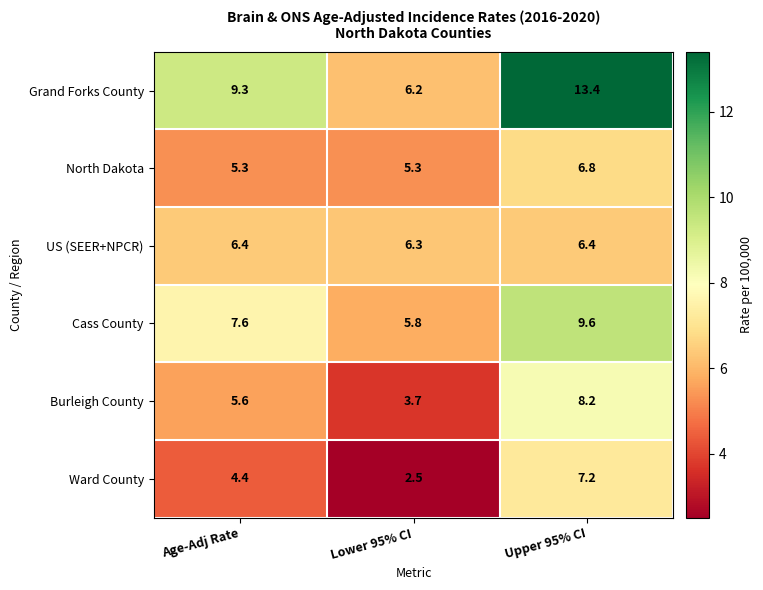

List the series in order of their peak value, highest first.

Grand Forks County, Cass County, Burleigh County, Ward County, North Dakota, US (SEER+NPCR)